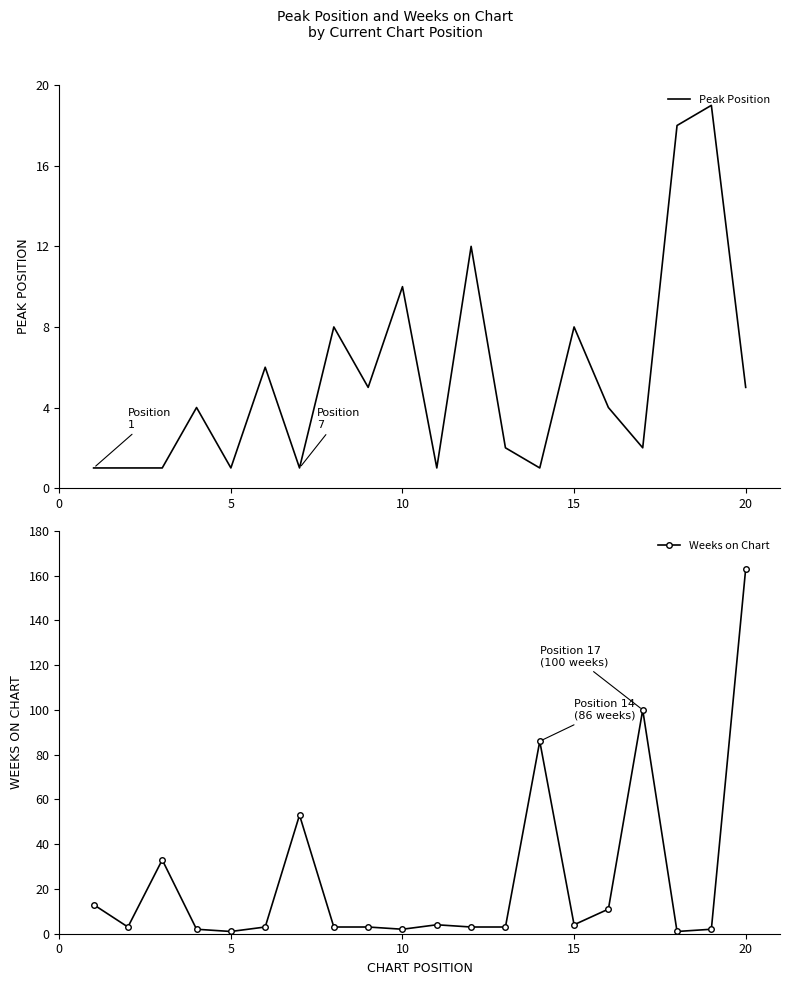

Count the number of data series in this chart.

2